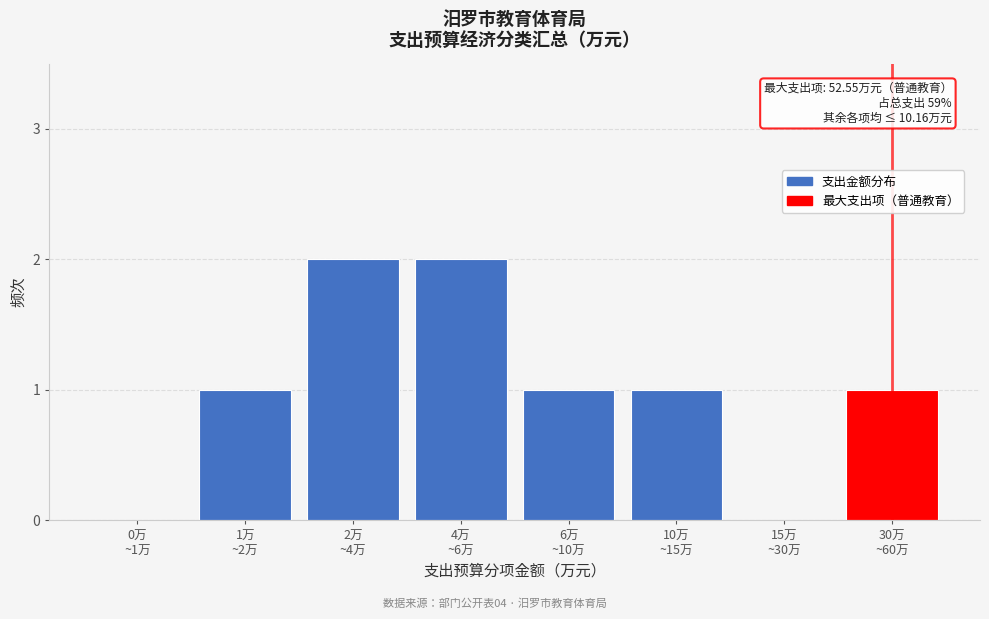

What is the sum of all values?

8